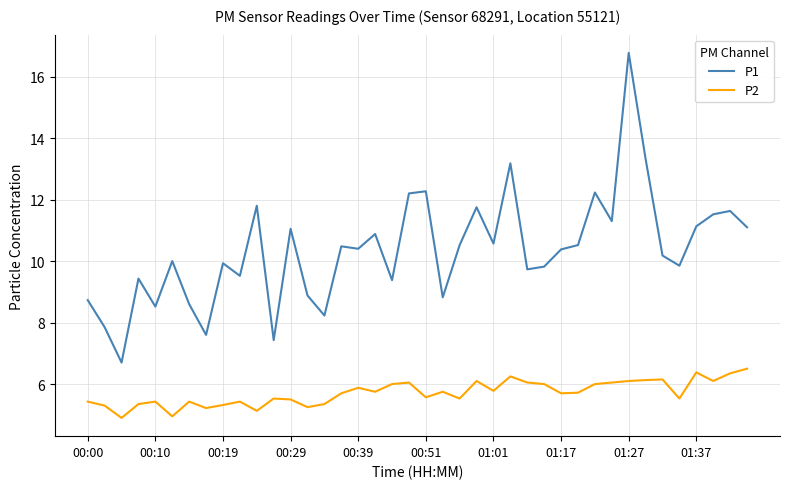

Which series has the largest total across all categories?

P1